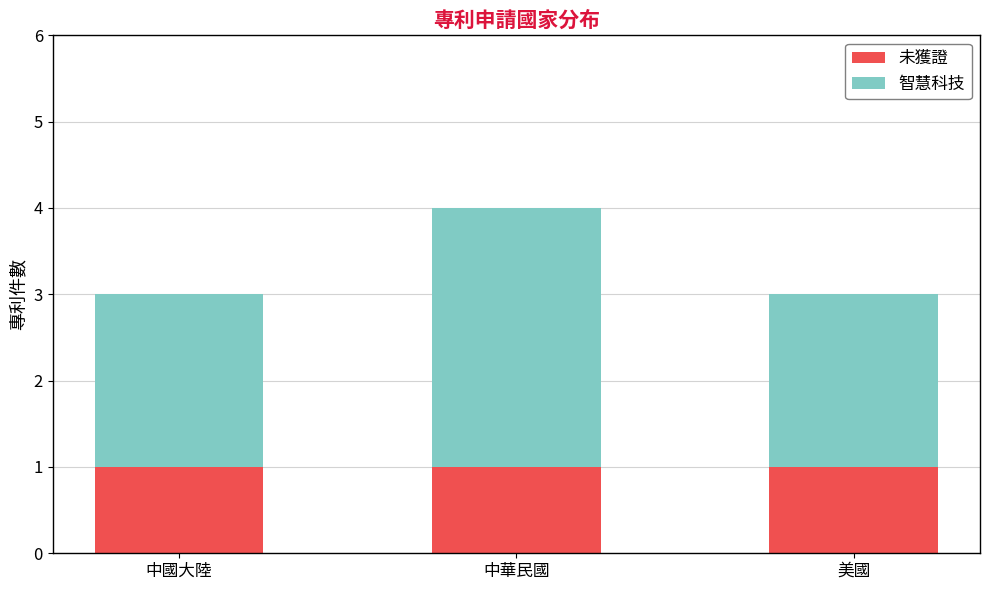

Are the bars horizontal?

No